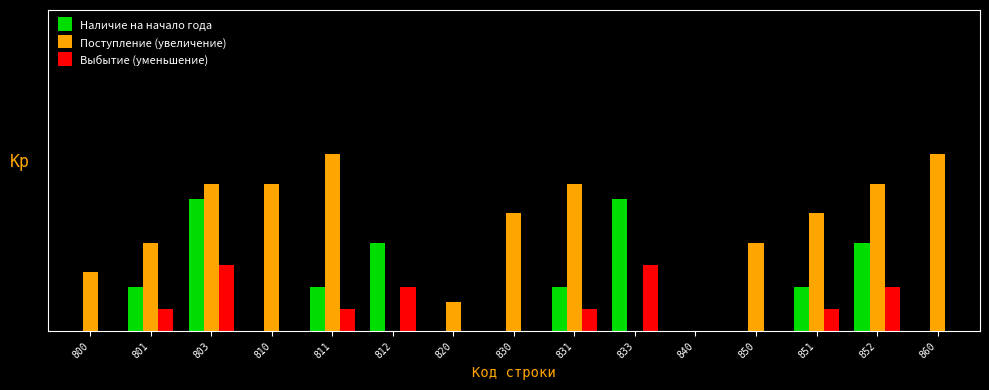

What is the maximum value shown in the chart?

1.2